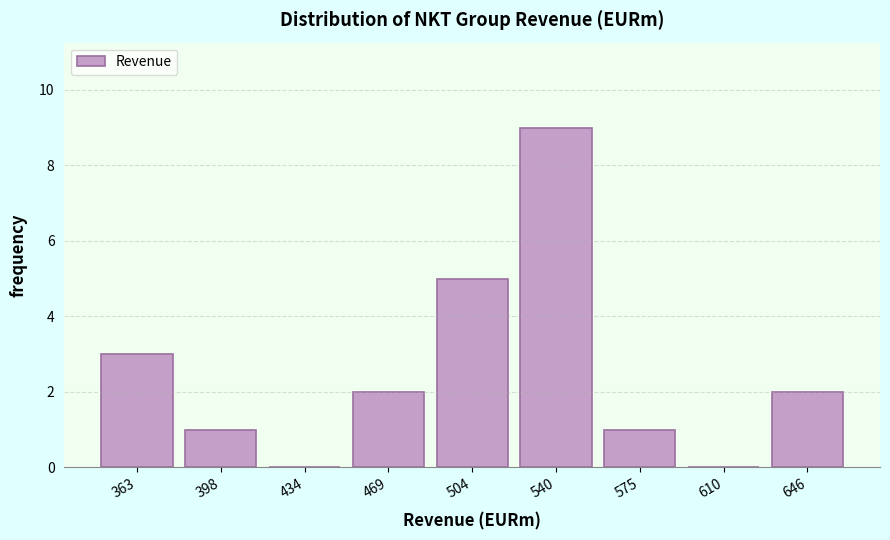

Reading left to right, list all the values displayed in this chart.

363=3	398=1	434=0	469=2	504=5	540=9	575=1	610=0	646=2